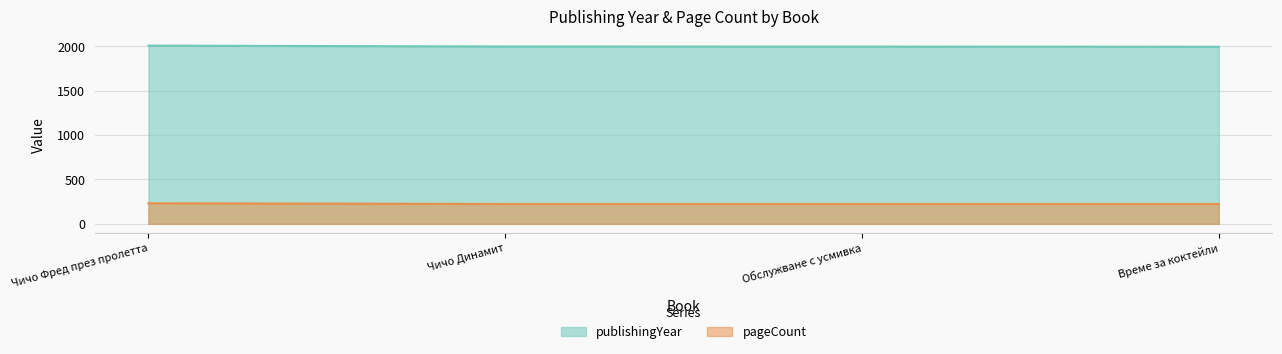

The publishingYear series shows 1999 at Чичо Динамит. True or false?

True